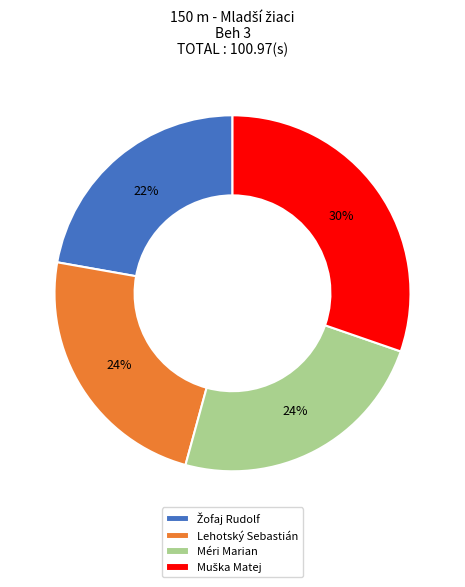

To the nearest percent, what is the average slice percentage?

25%